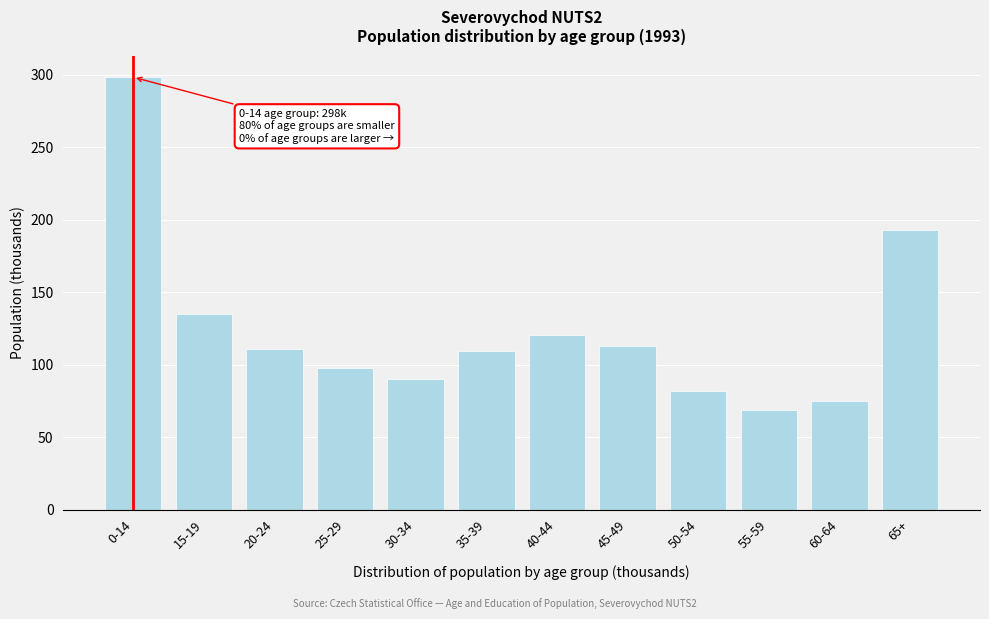

What is the value of the 7th bar from the left?

120.6